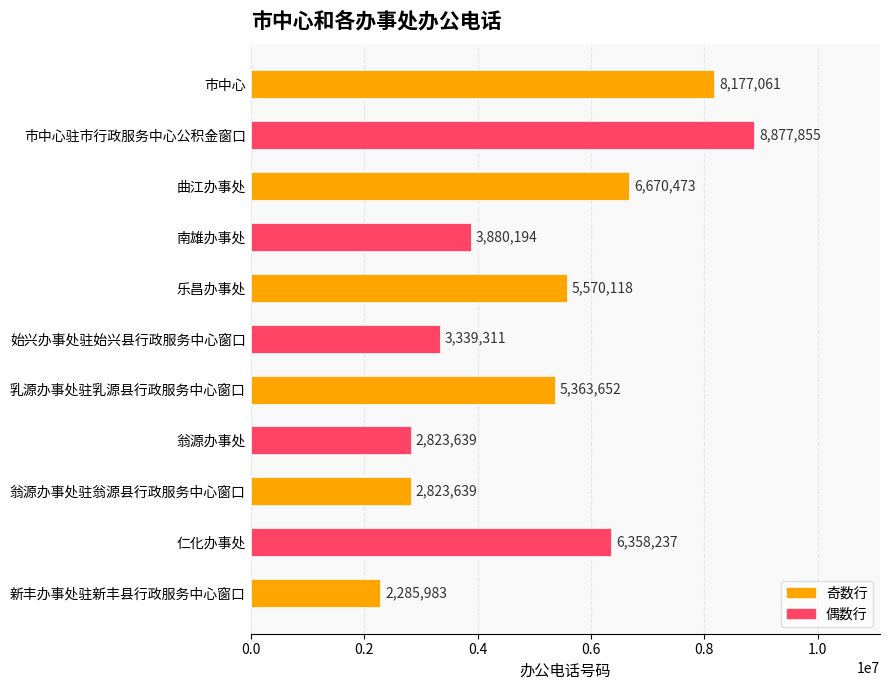

Are the bars grouped side by side (vs. stacked)?

No